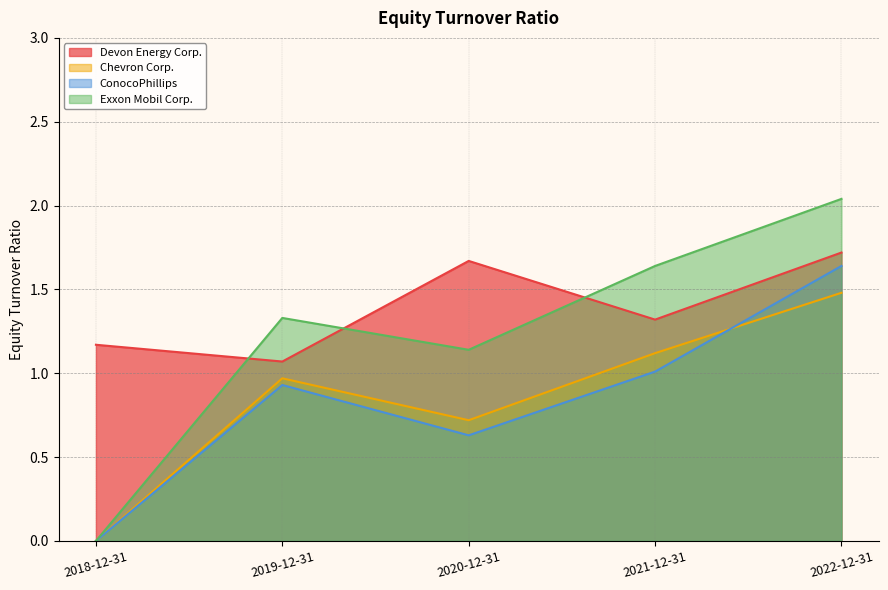

The value of Chevron Corp. at 2020-12-31 is 0.7. True or false?

True